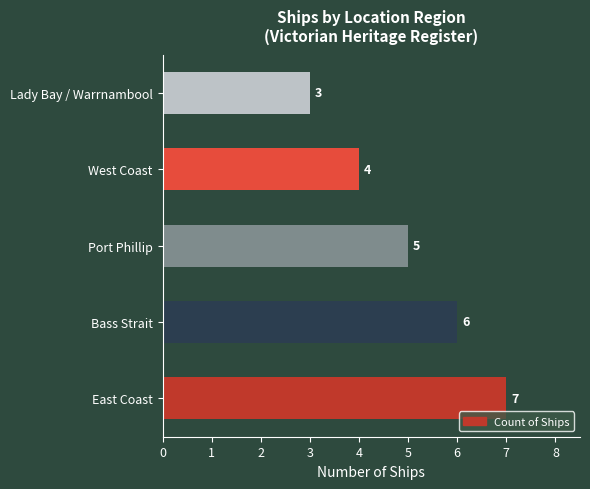

What is the difference between the maximum and second lowest values?

3